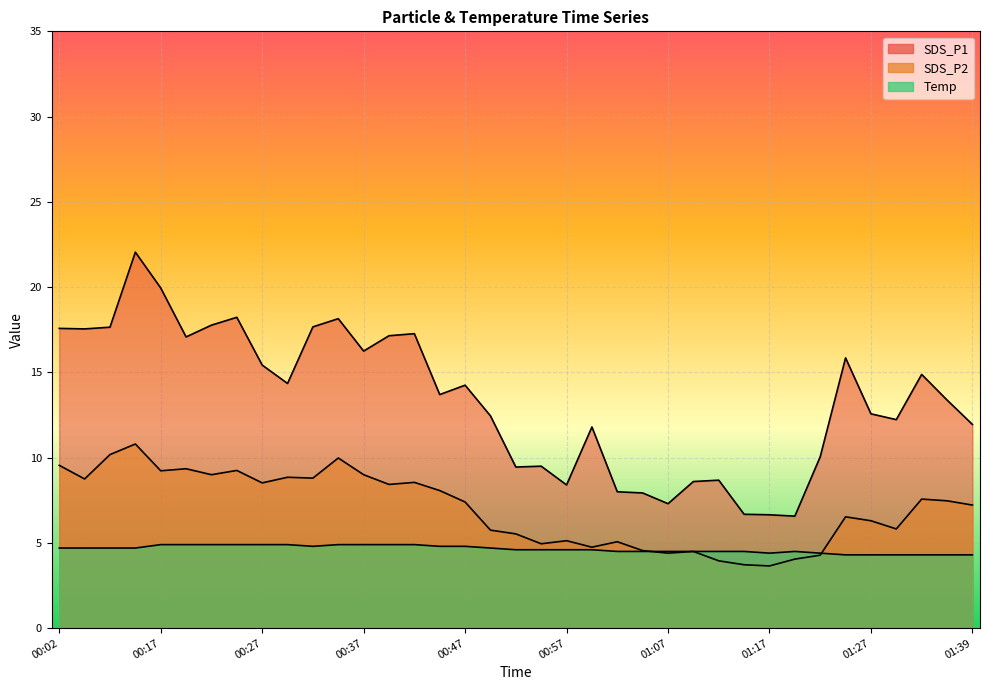

In SDS_P2, how many points are higher than both neighbors (excluding endpoints)?

11